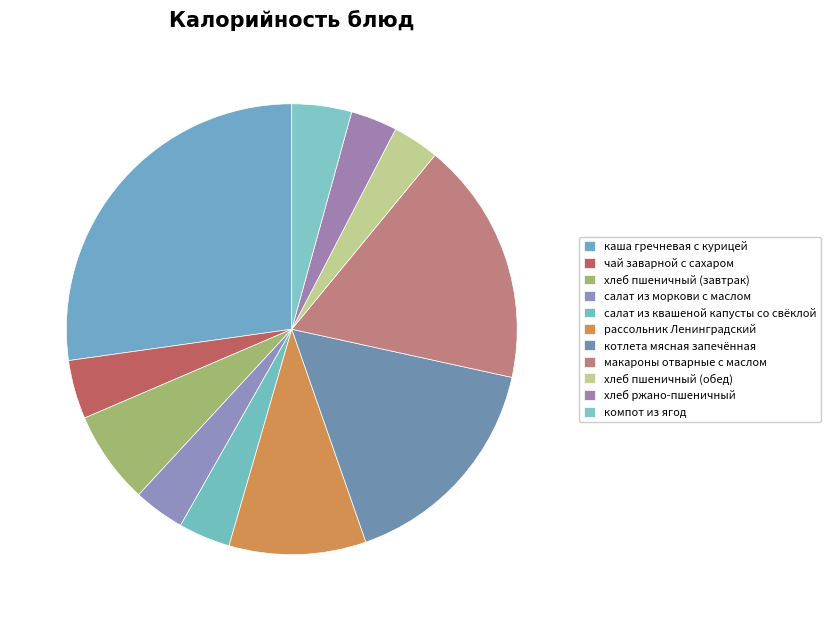

What percentage do хлеб ржано-пшеничный and салат из моркови с маслом together represent?

7.0%